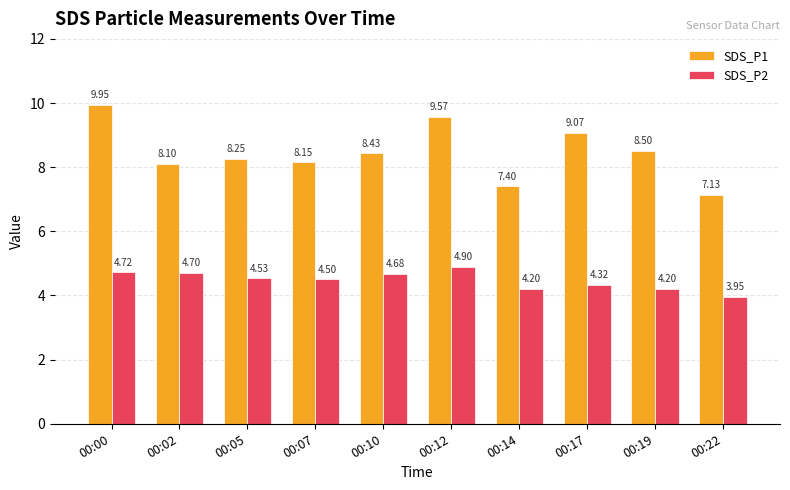

How many categories are shown in the chart?

10